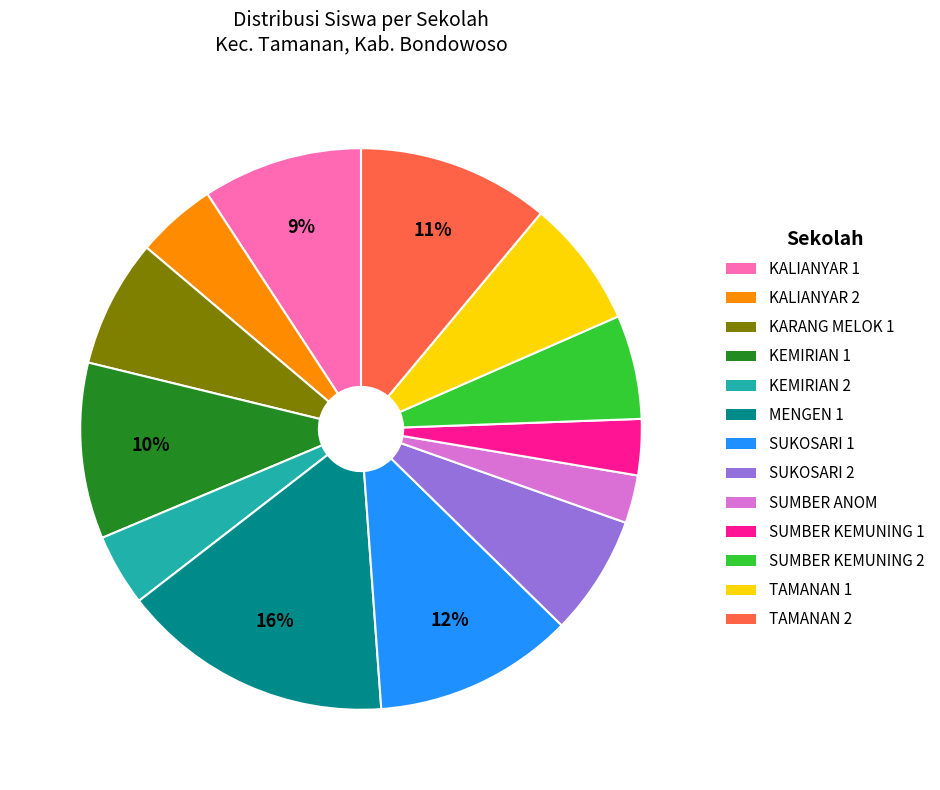

Is the sum of SUMBER KEMUNING 2 and SUKOSARI 1 greater than half?

No